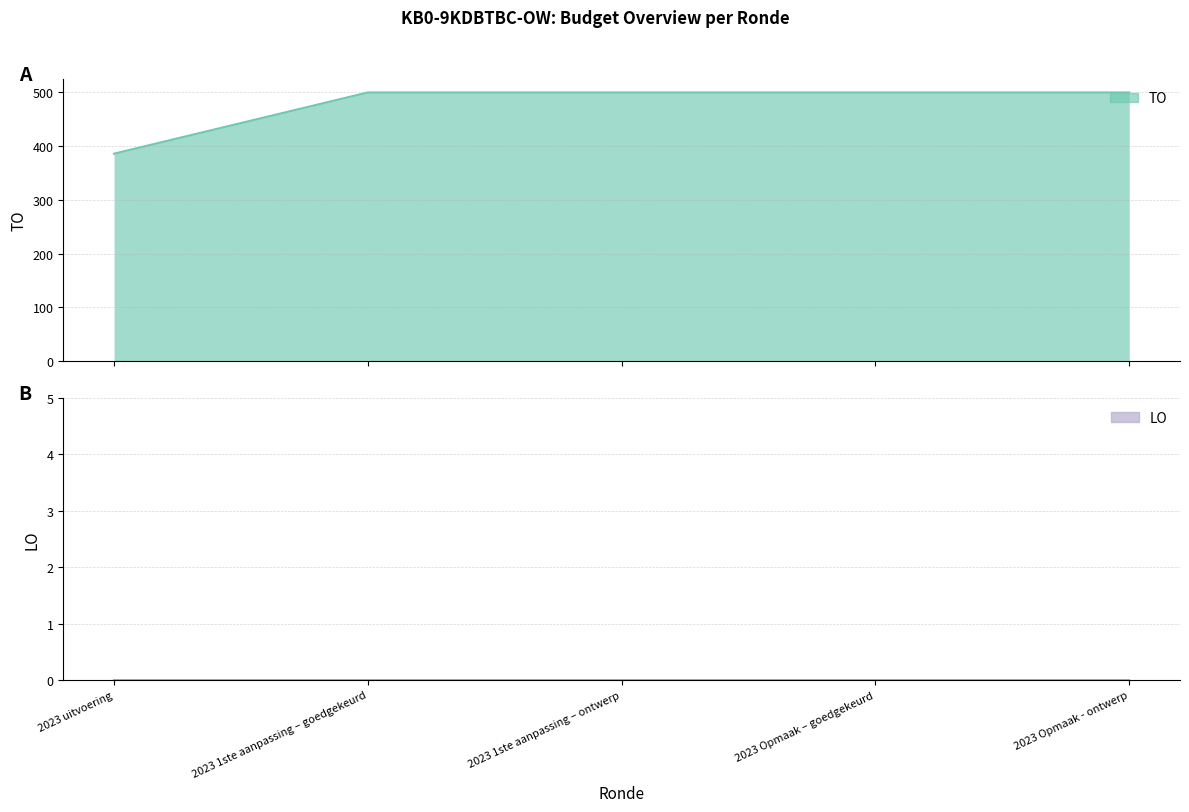

What position from the right is 2023 Opmaak – goedgekeurd?

2